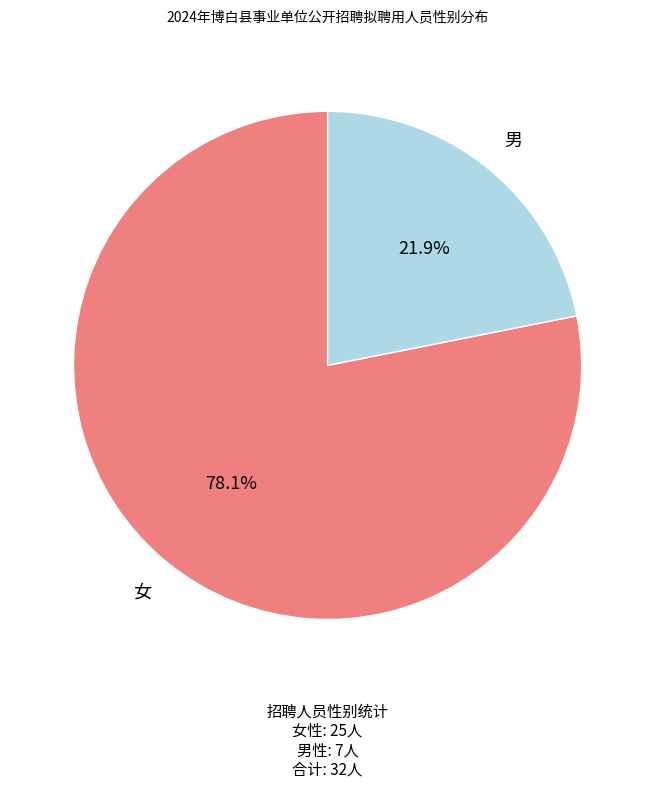

Rank the categories by value from lowest to highest.

男, 女